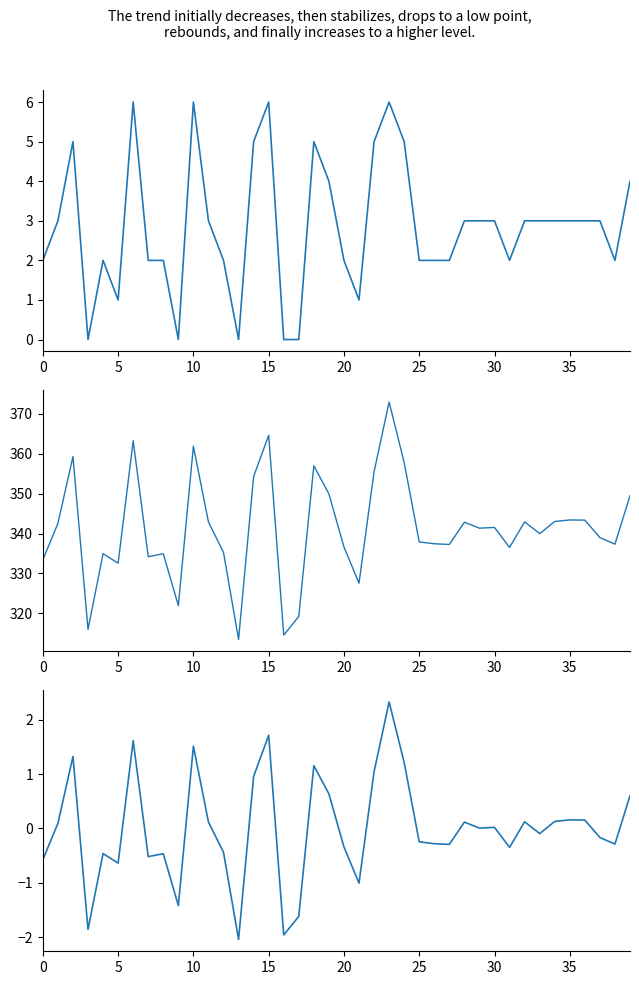

How many lines are shown in the chart?

3